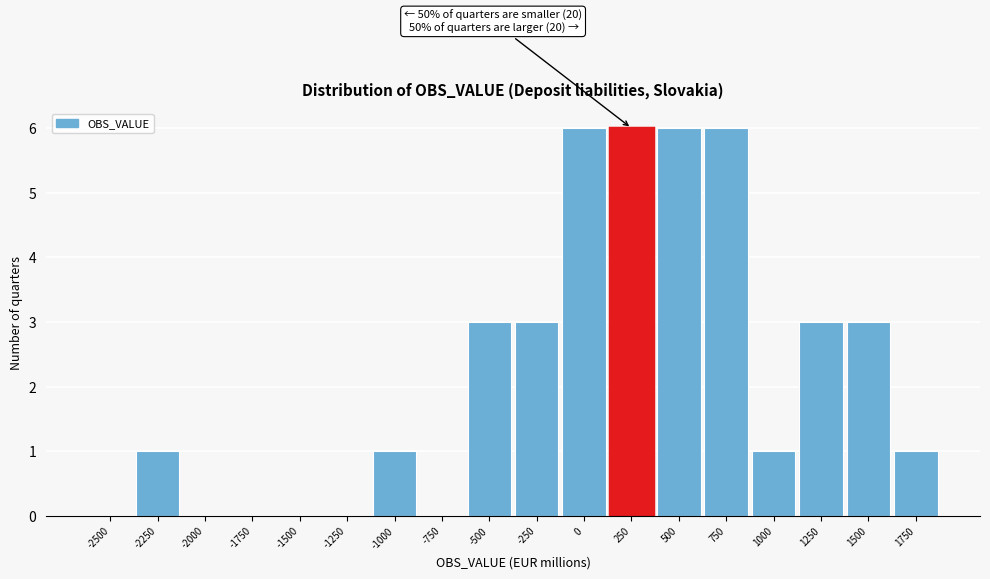

Reading left to right, list all the values displayed in this chart.

-2500=0	-2250=1	-2000=0	-1750=0	-1500=0	-1250=0	-1000=1	-750=0	-500=3	-250=3	0=6	250=6	500=6	750=6	1000=1	1250=3	1500=3	1750=1